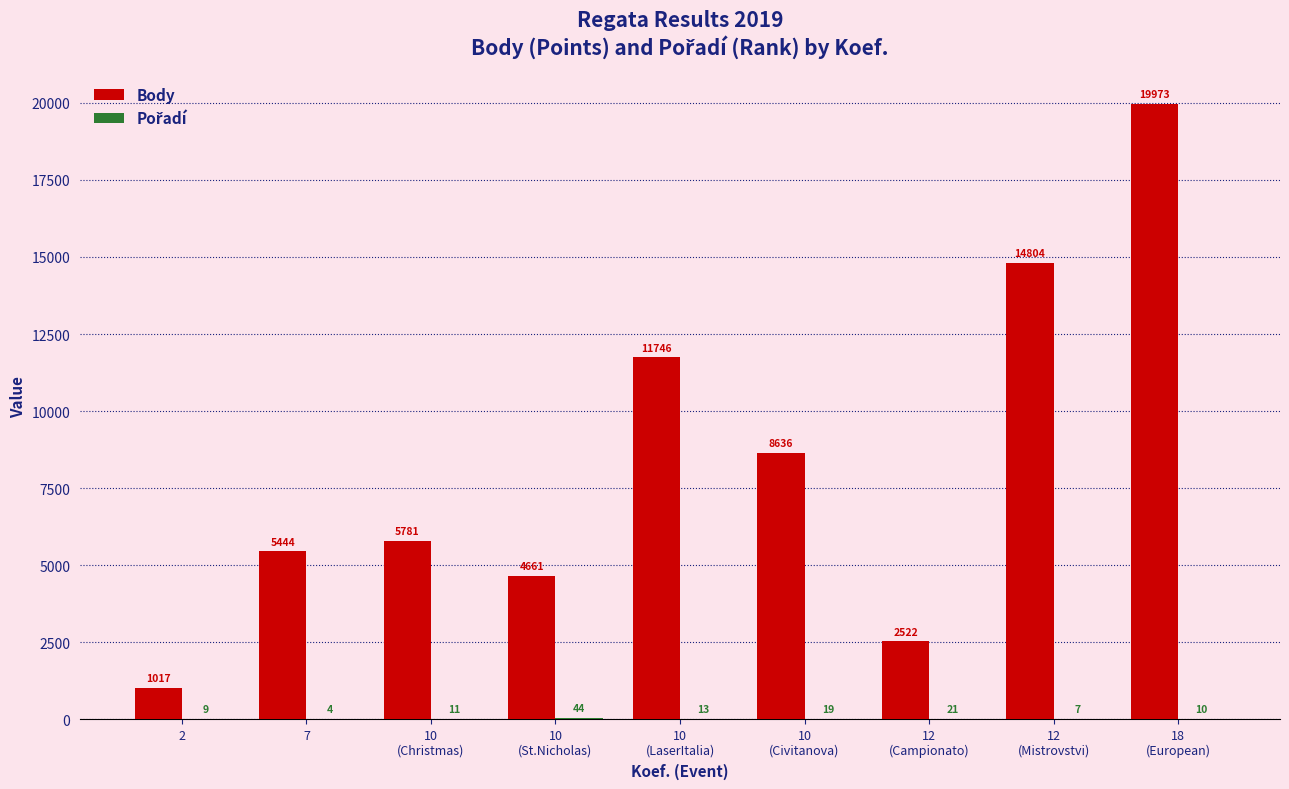

Which series has the largest total across all categories?

Body